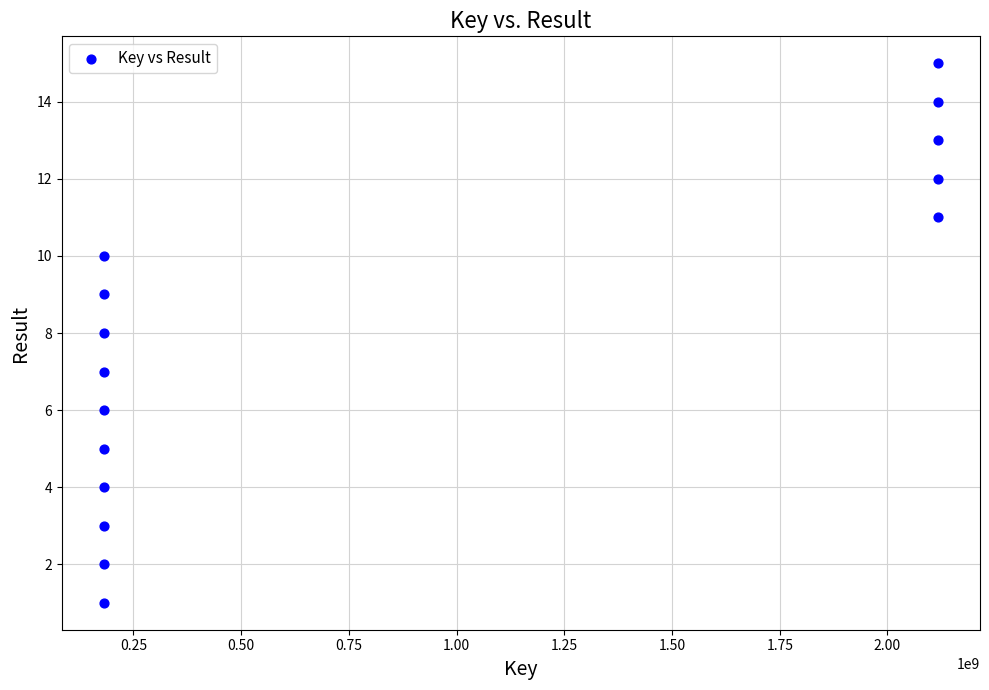

What is the range of X values (max minus min)?

1937380644